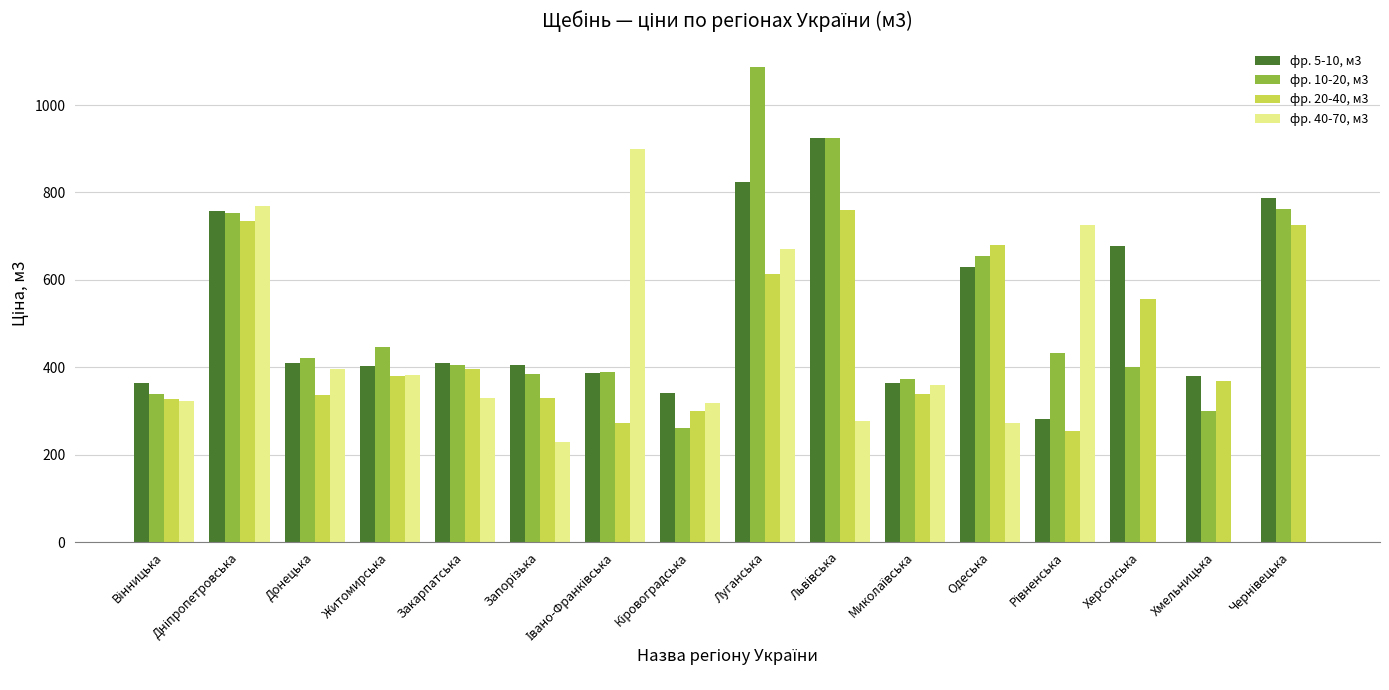

What is the greatest value displayed?

1086.1